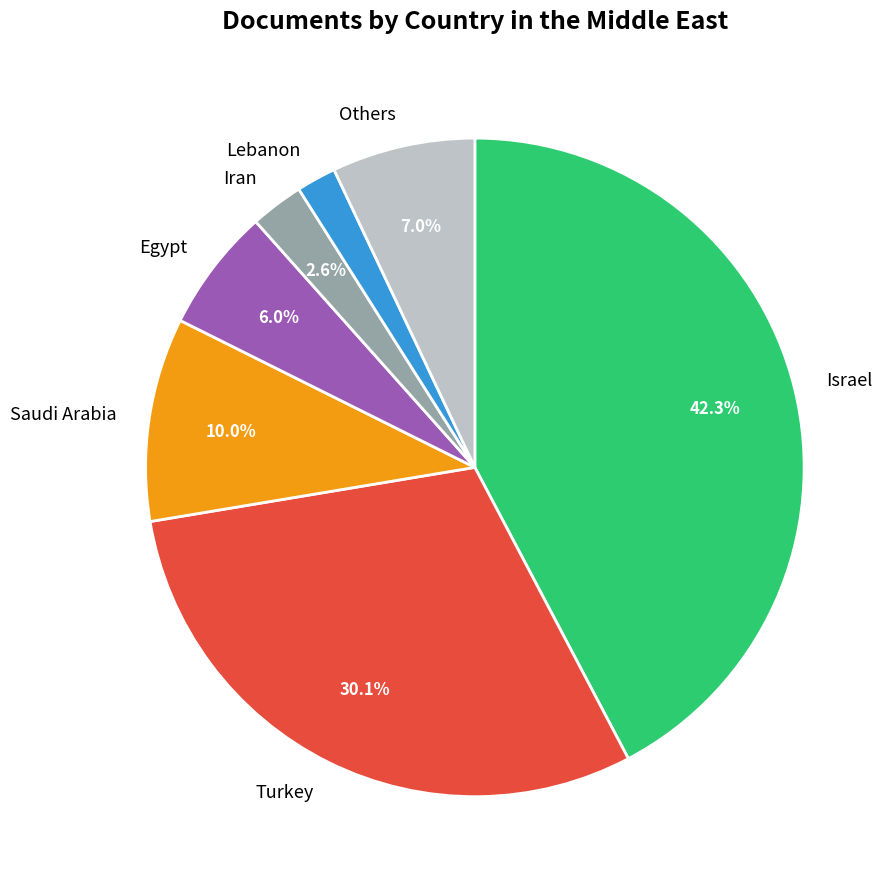

What percentage is NOT represented by Turkey?

69.9%